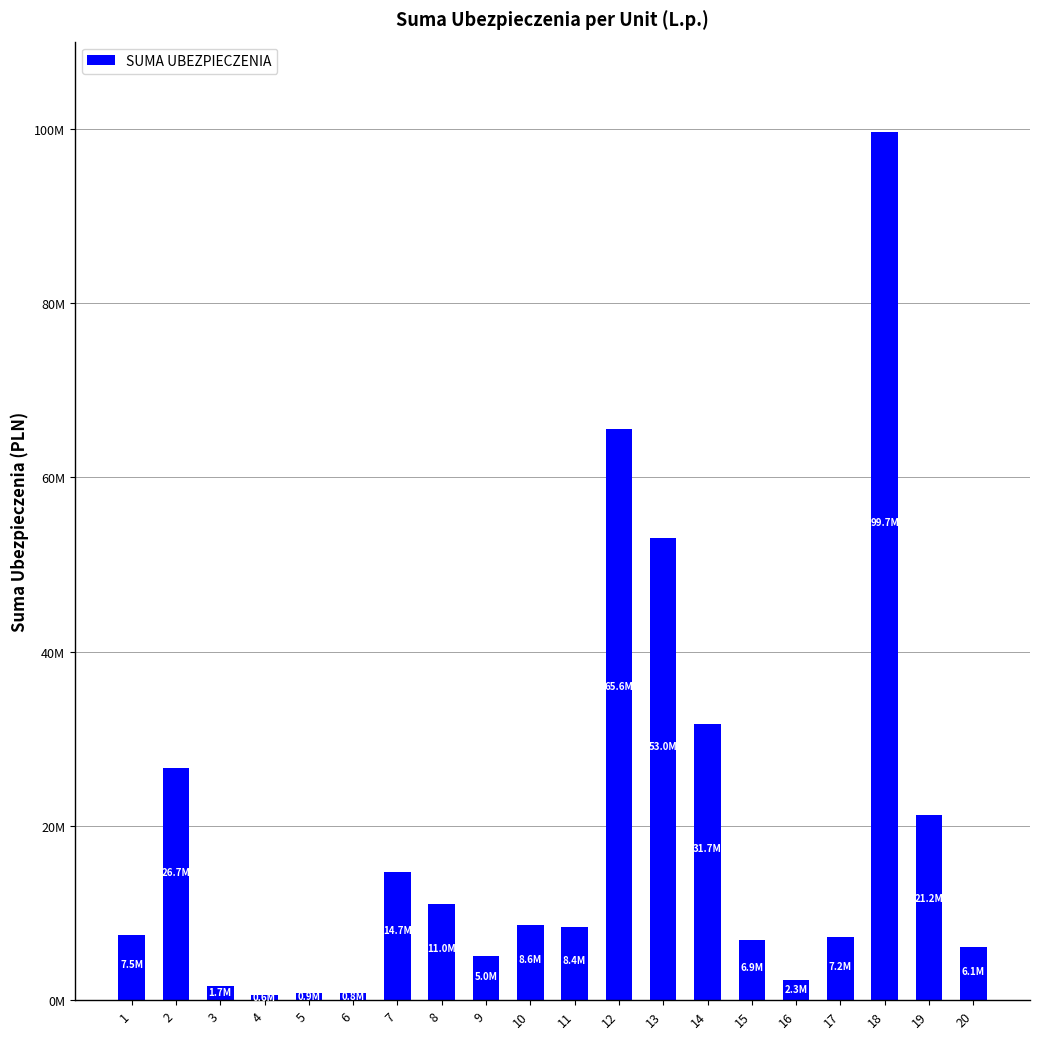

What is the difference between the values at 9 and 20?

1095490.8